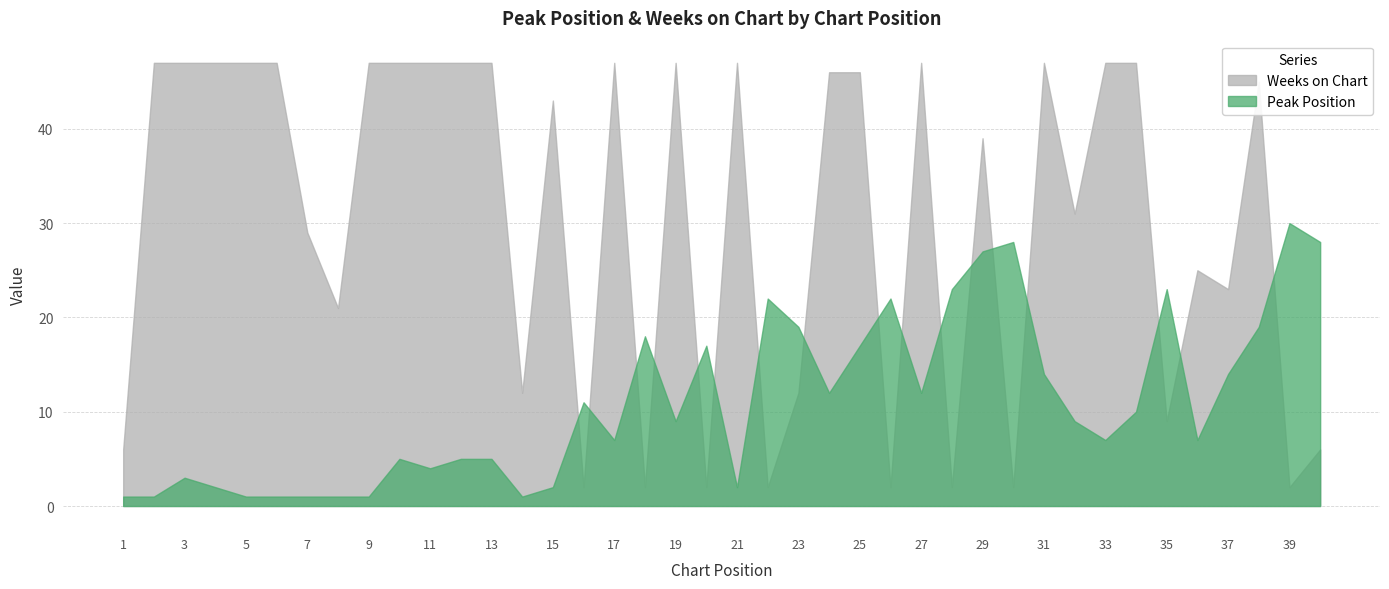

Is it true that Peak Position equals 4 at 11?

True